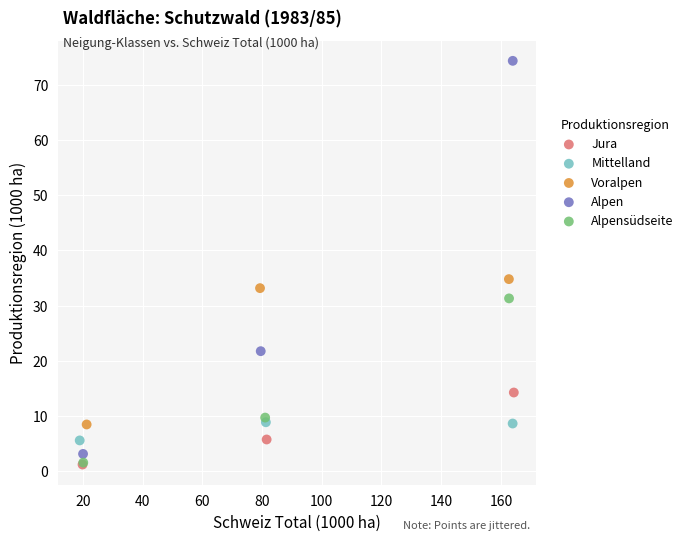

Which series reaches the maximum Y coordinate?

Alpen